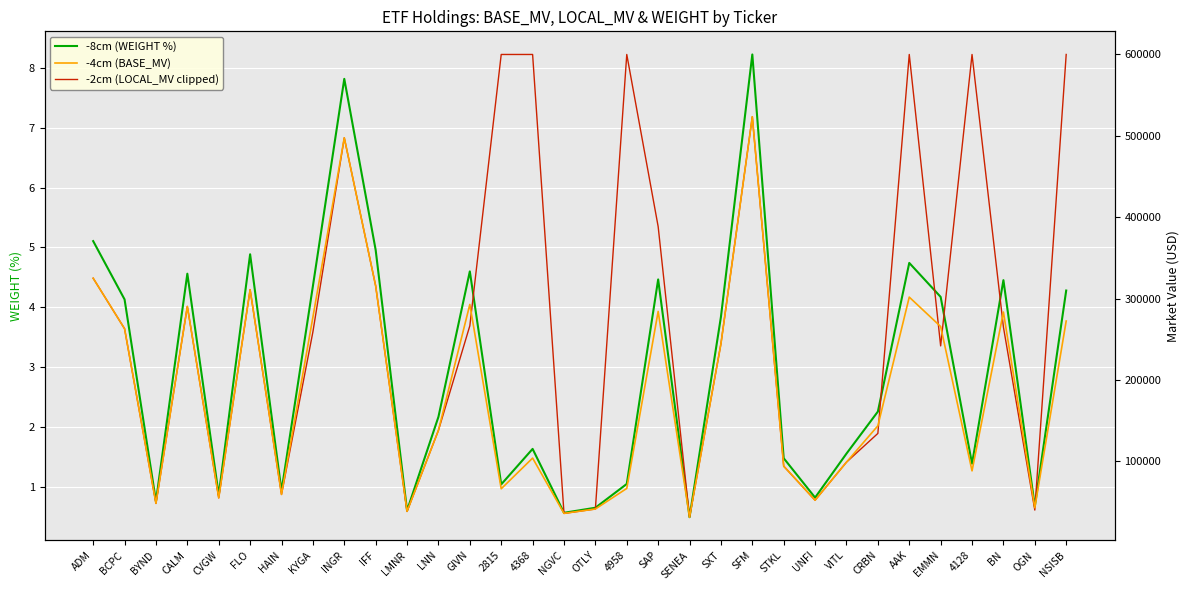

The value of -4cm (BASE_MV) at OTLY is 60253.1. True or false?

False